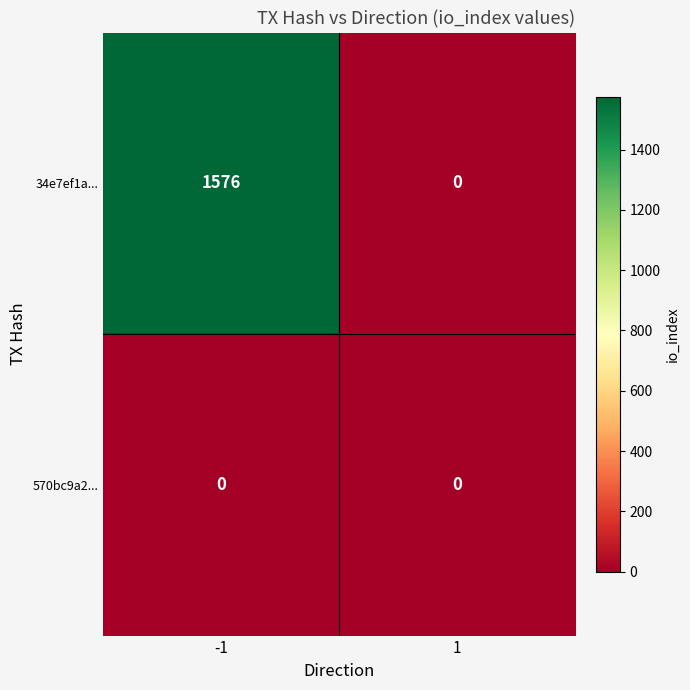

List the series in order of their peak value, lowest first.

570bc9a2..., 34e7ef1a...